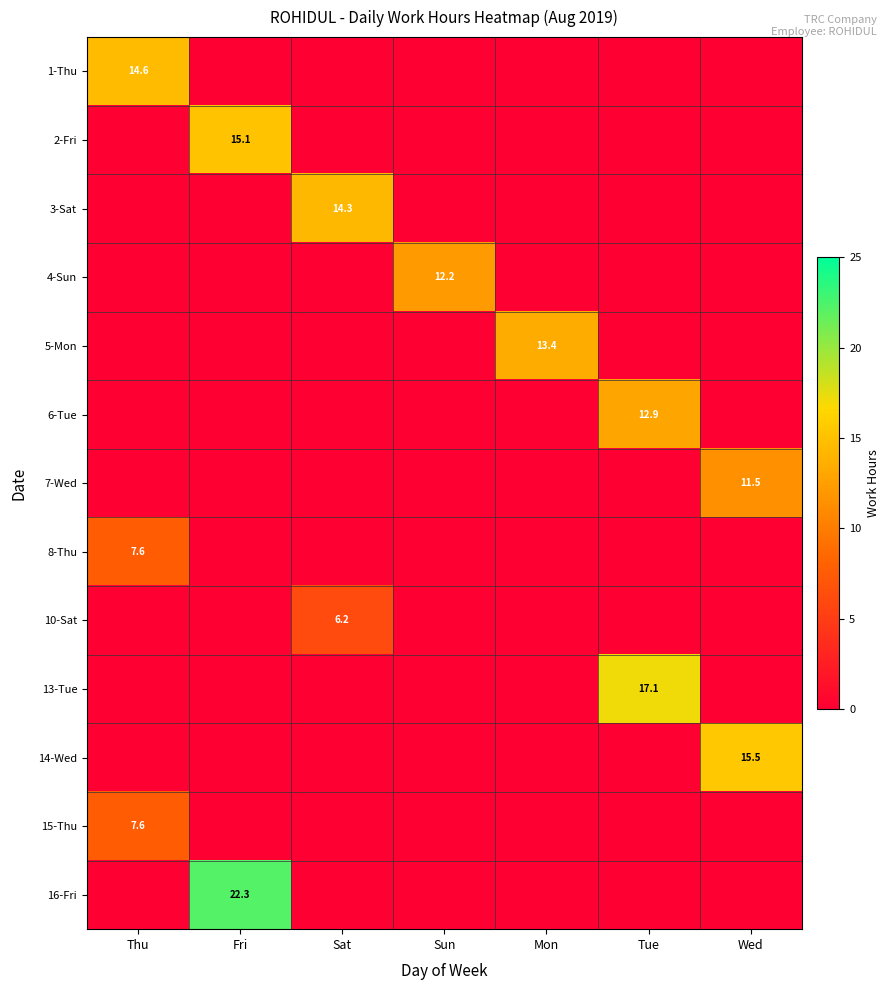

The value of 5-Mon at Mon is 17.6. True or false?

False